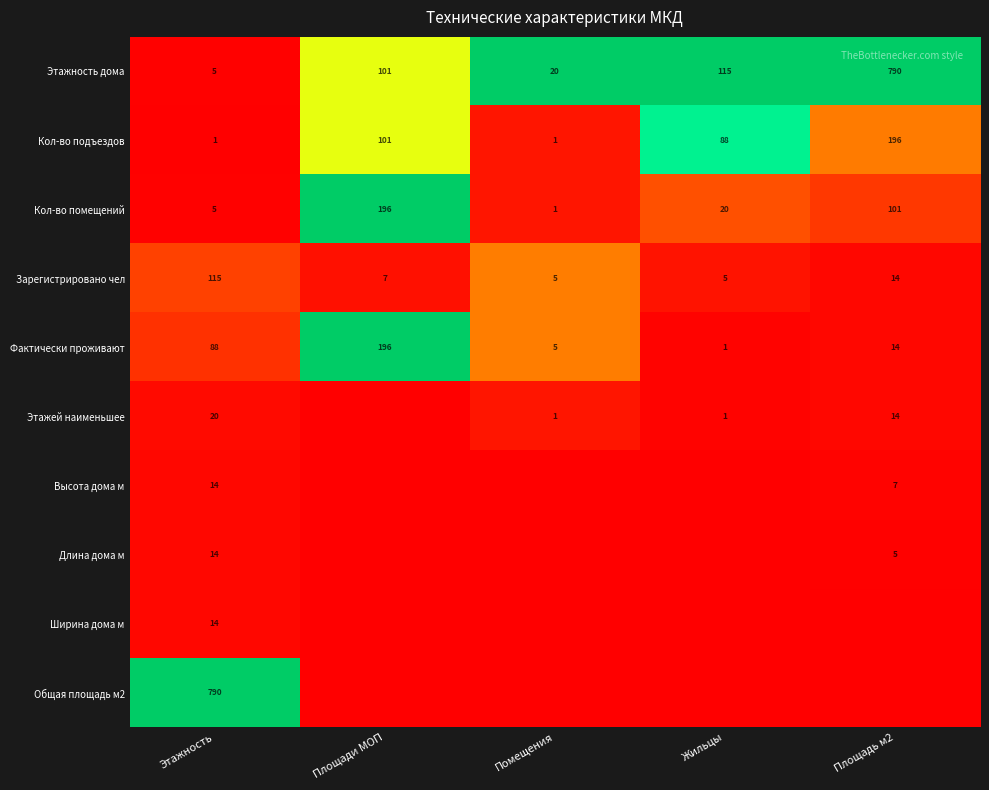

Rank the categories by Этажность дома value from highest to lowest.

Площадь м2, Жильцы, Площади МОП, Помещения, Этажность